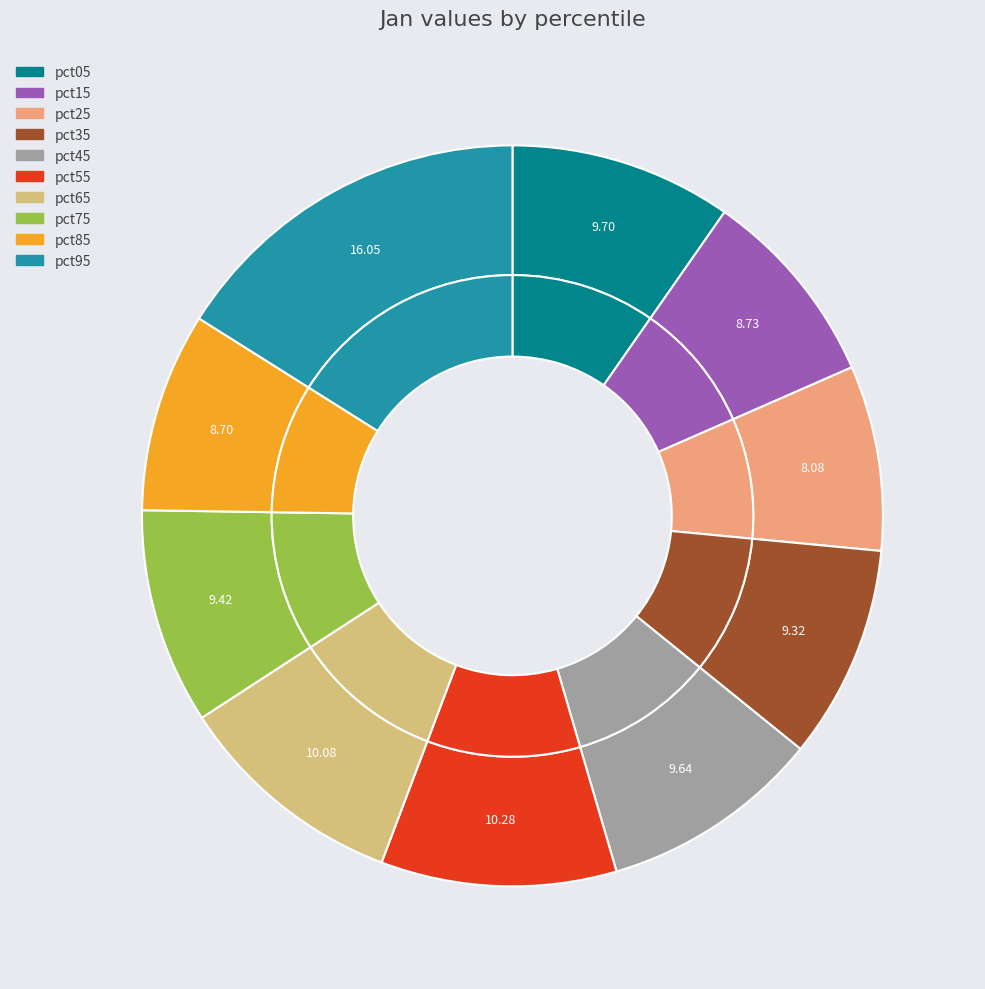

True or false: pct75 accounts for 9% of the total.

True